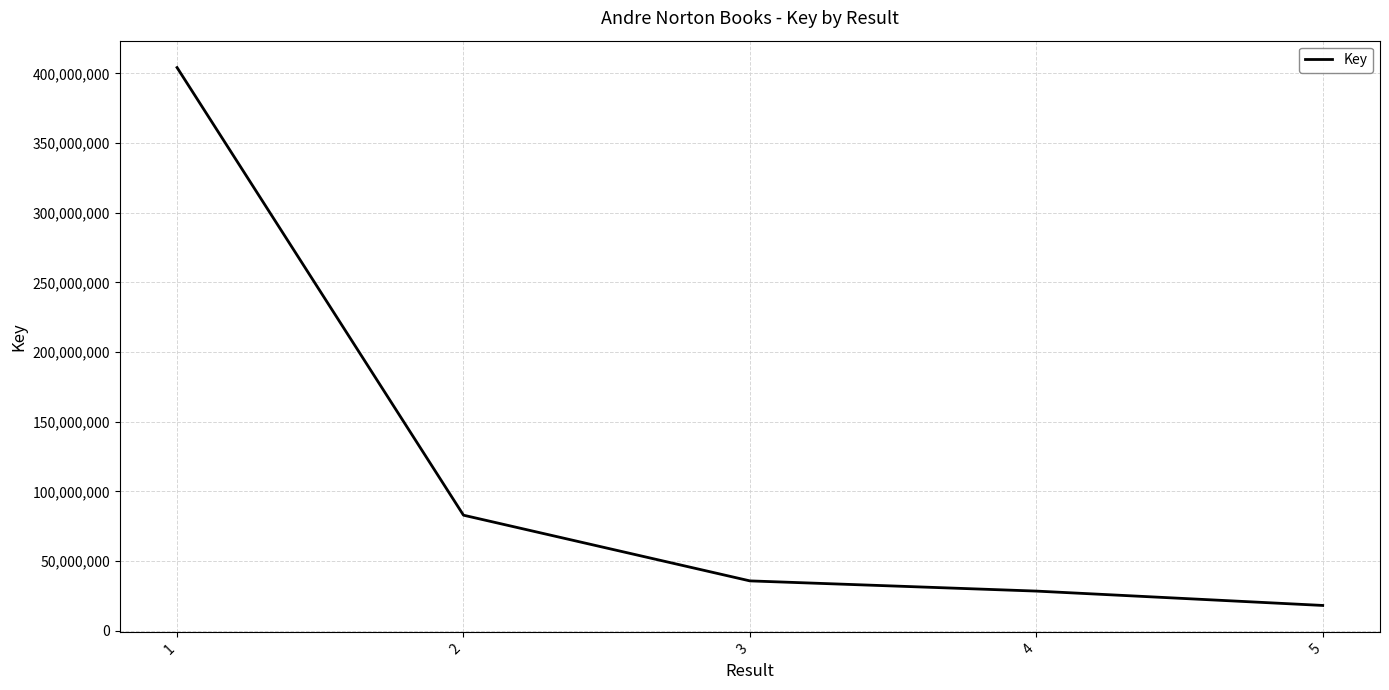

Where does the data first go above 35696074?

1